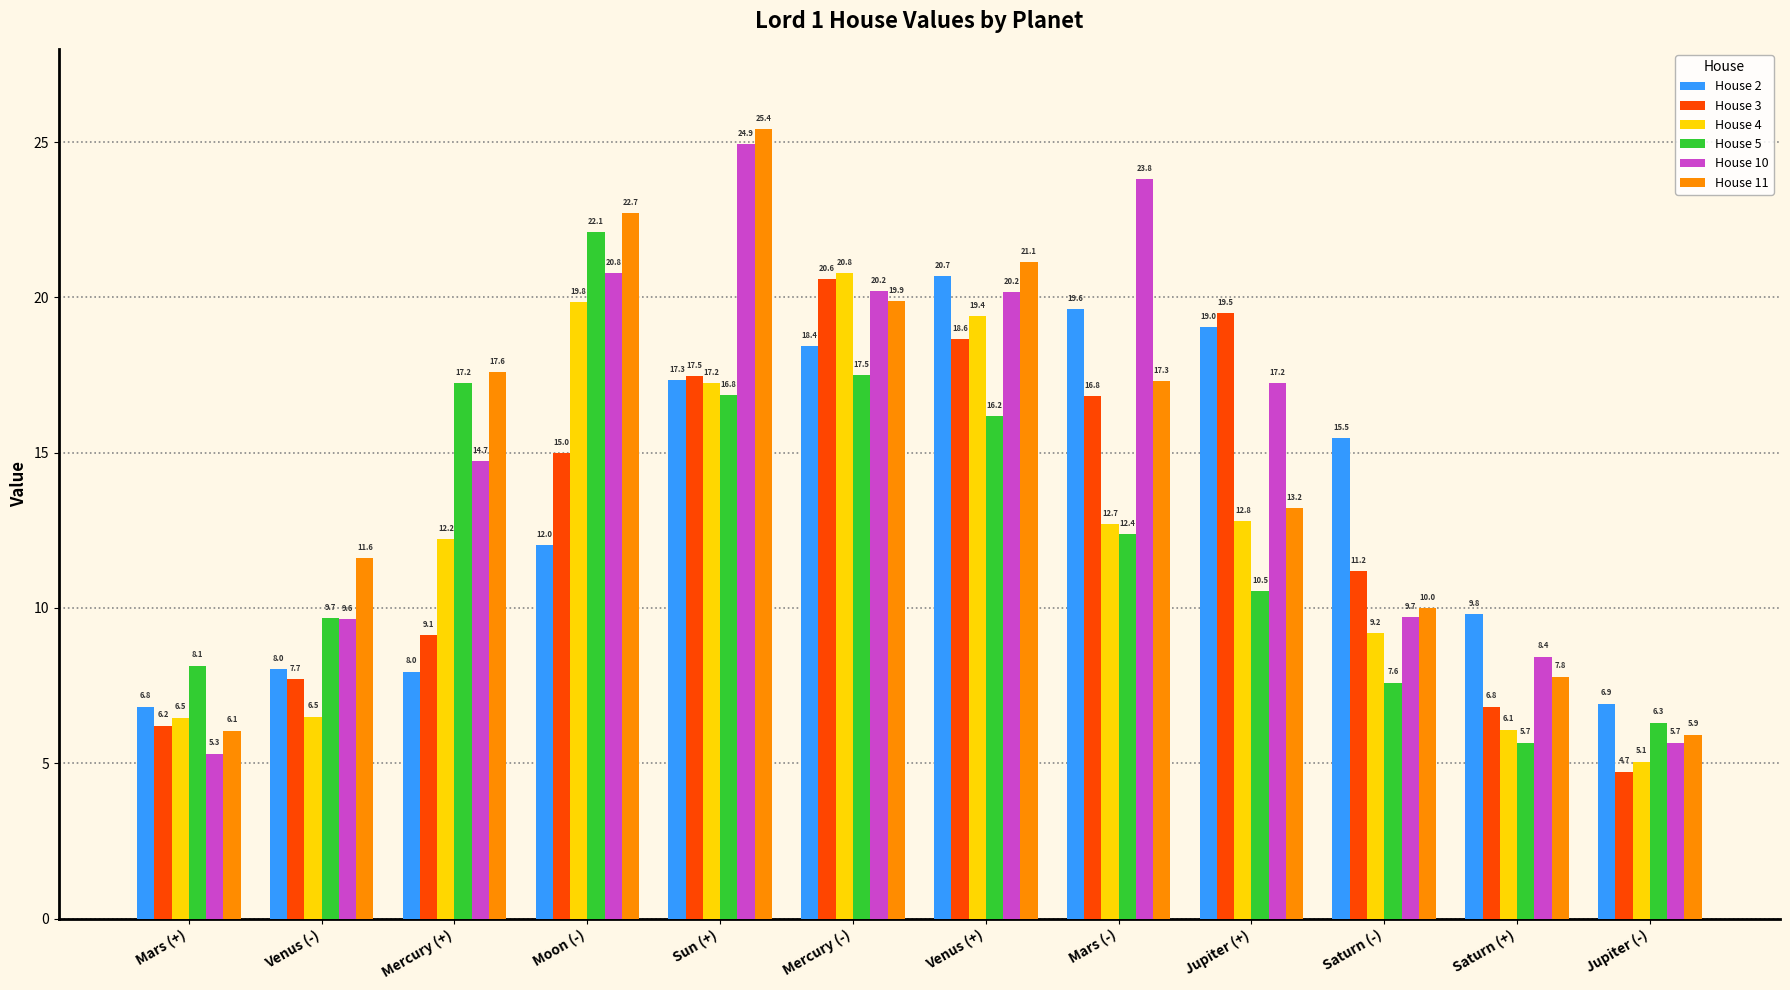

Which series has the largest total across all categories?

House 10